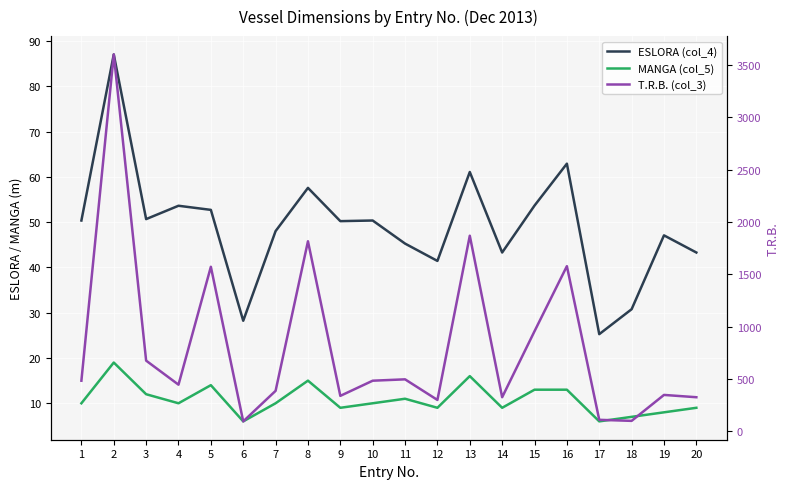

Which label corresponds to the largest value in the chart?

2